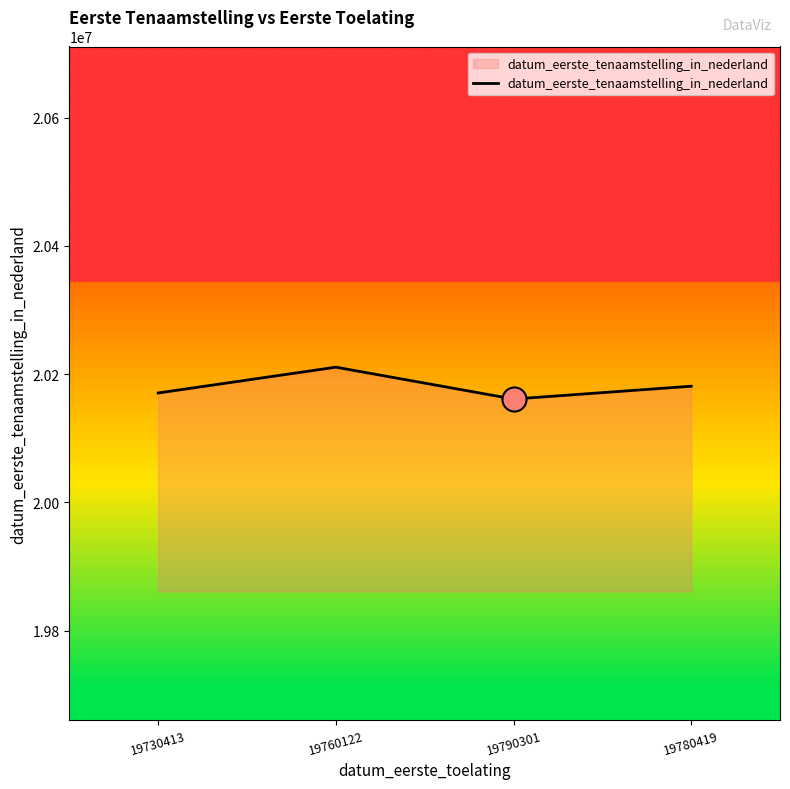

What is the ratio of the value at 19730413 to the value at 19760122?

1.0